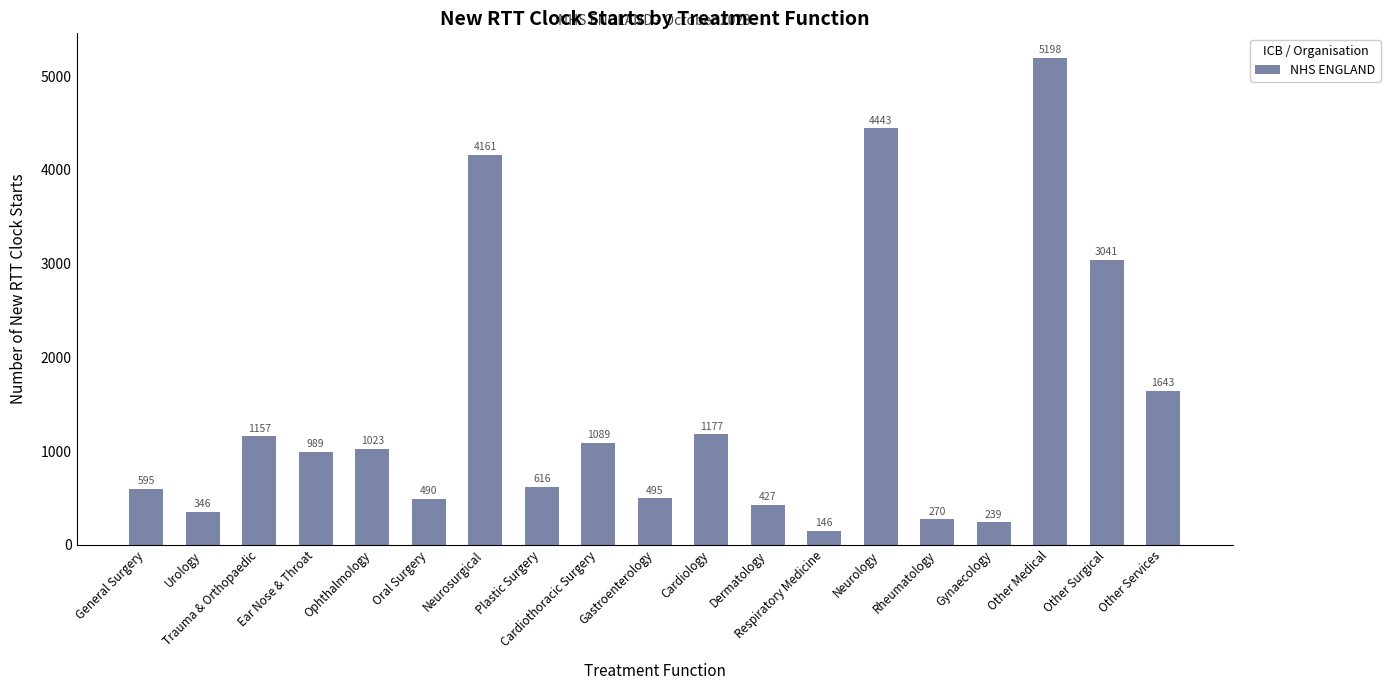

Reading right to left, what are all the values shown in this chart?

Other Services=1643	Other Surgical=3041	Other Medical=5198	Gynaecology=239	Rheumatology=270	Neurology=4443	Respiratory Medicine=146	Dermatology=427	Cardiology=1177	Gastroenterology=495	Cardiothoracic Surgery=1089	Plastic Surgery=616	Neurosurgical=4161	Oral Surgery=490	Ophthalmology=1023	Ear Nose & Throat=989	Trauma & Orthopaedic=1157	Urology=346	General Surgery=595